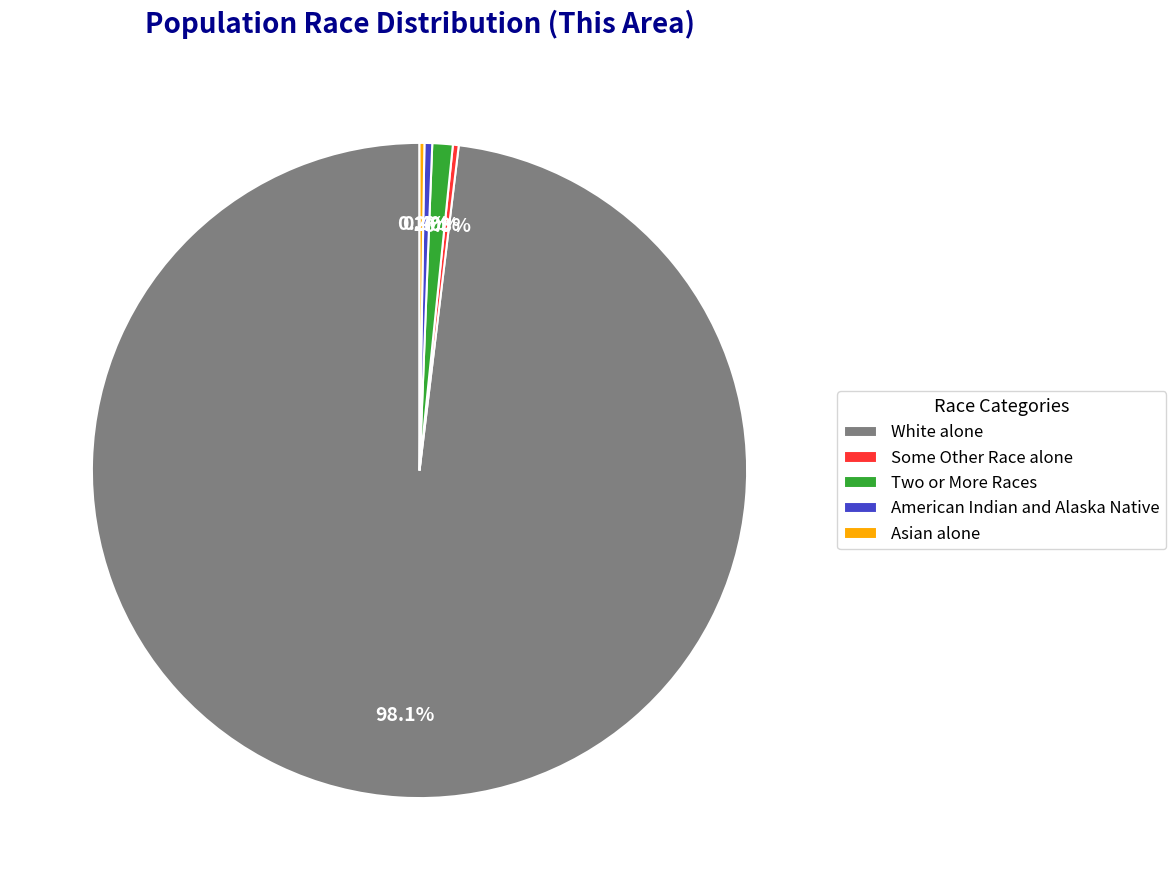

Which category accounts for the majority?

White alone